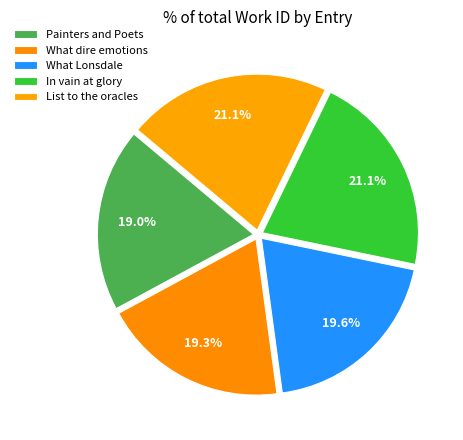

Which slice is the largest?

List to the oracles